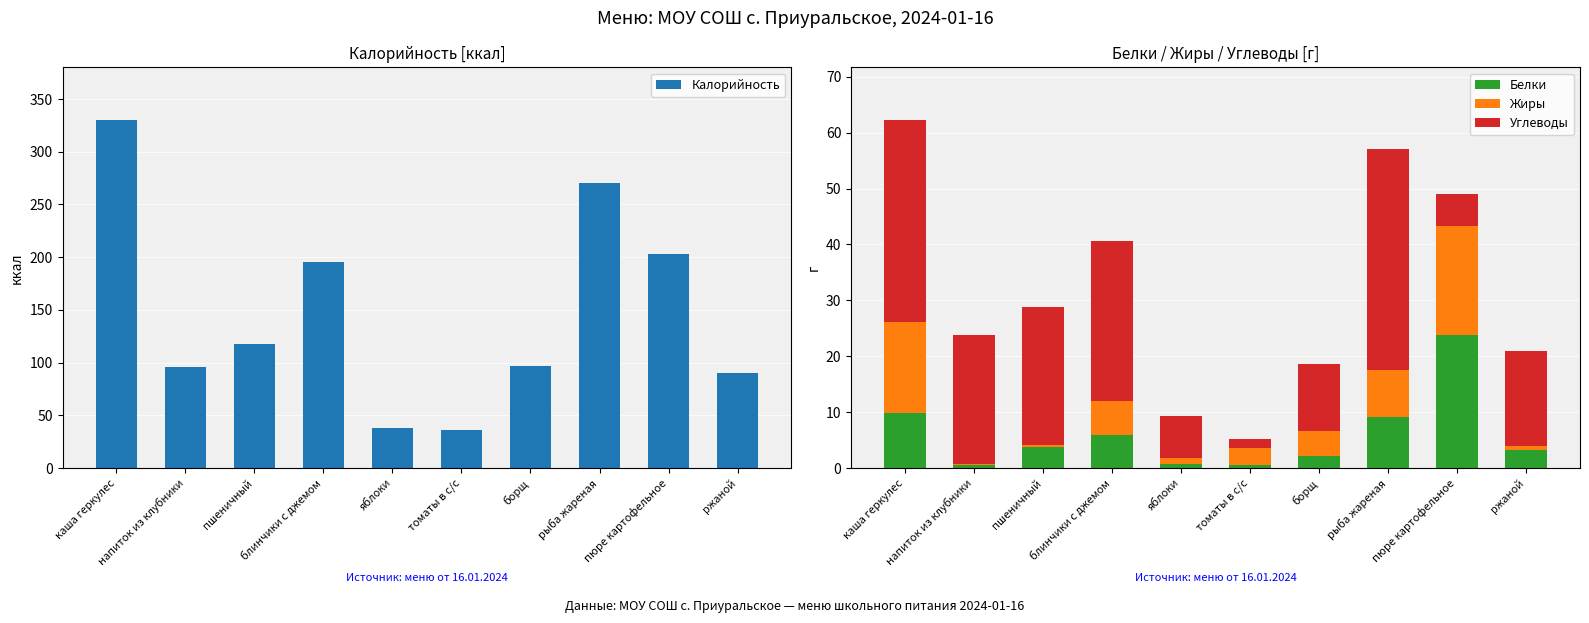

Which series has the largest total across all categories?

Калорийность